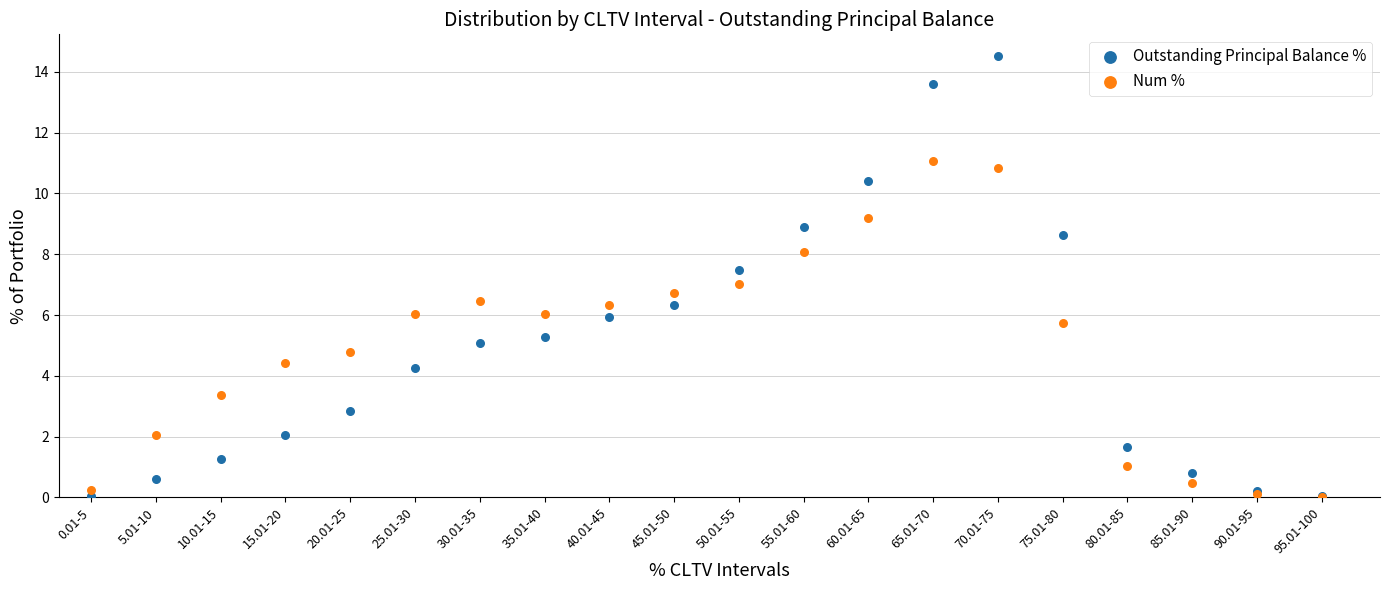

Which series has the largest Y range (max minus min)?

Outstanding Principal Balance %